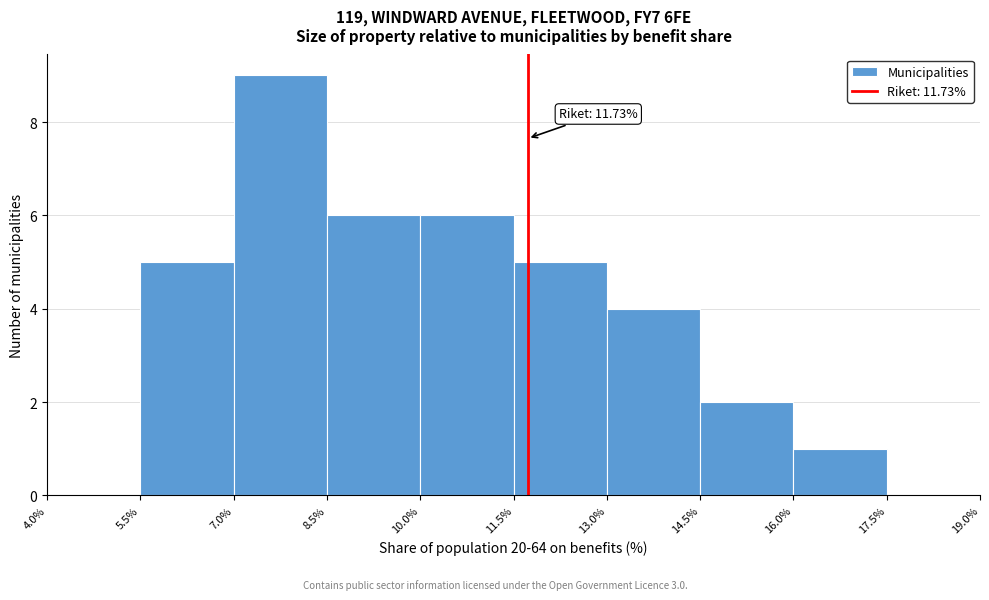

Over which range of the x-axis is the bar tallest?

7.0% to 8.5%